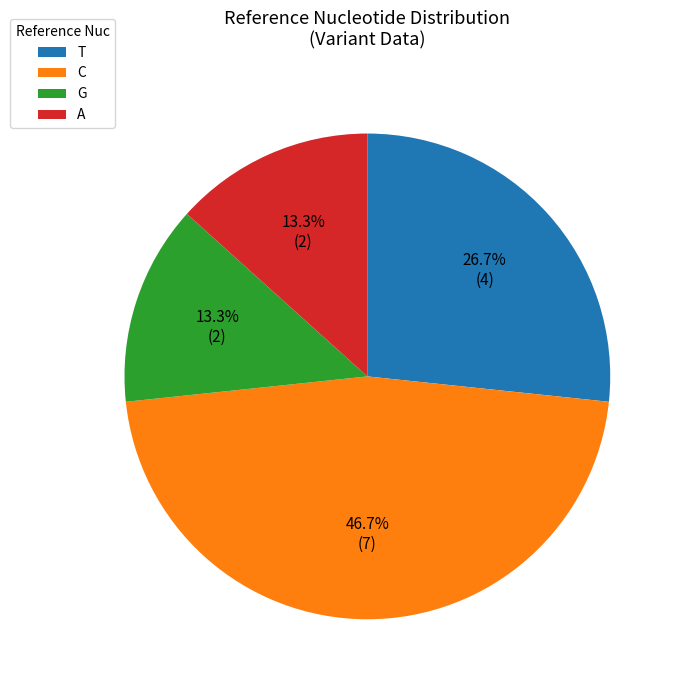

Which slice is the largest?

C